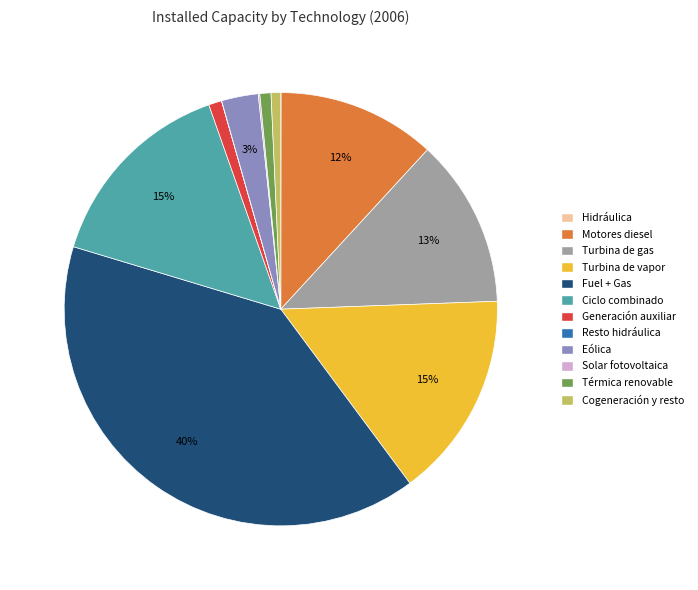

Is it true that Fuel + Gas is 40% of the pie?

True